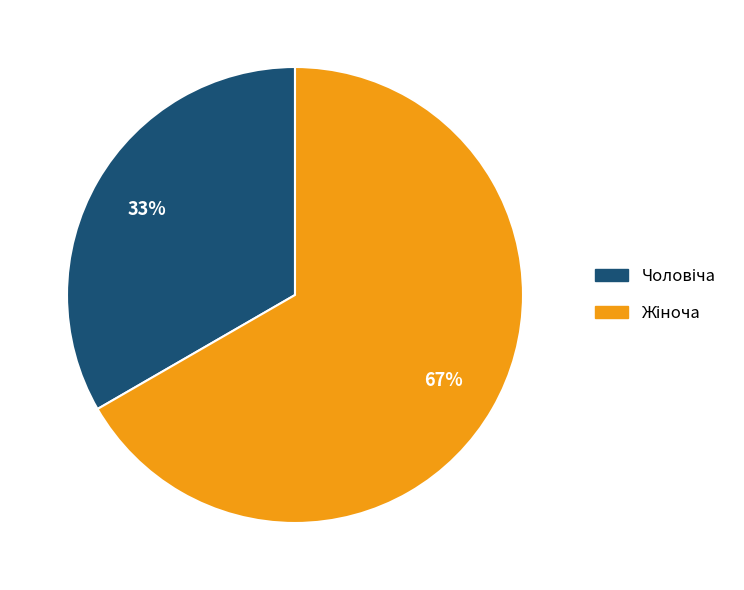

Is there any slice that represents more than half of the pie?

Yes